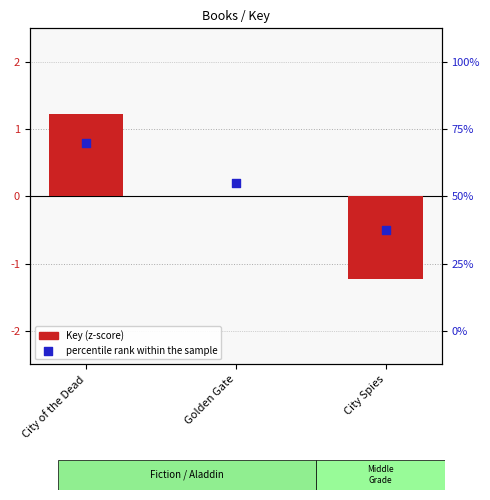

At how many categories does at least one series exceed 0?

2